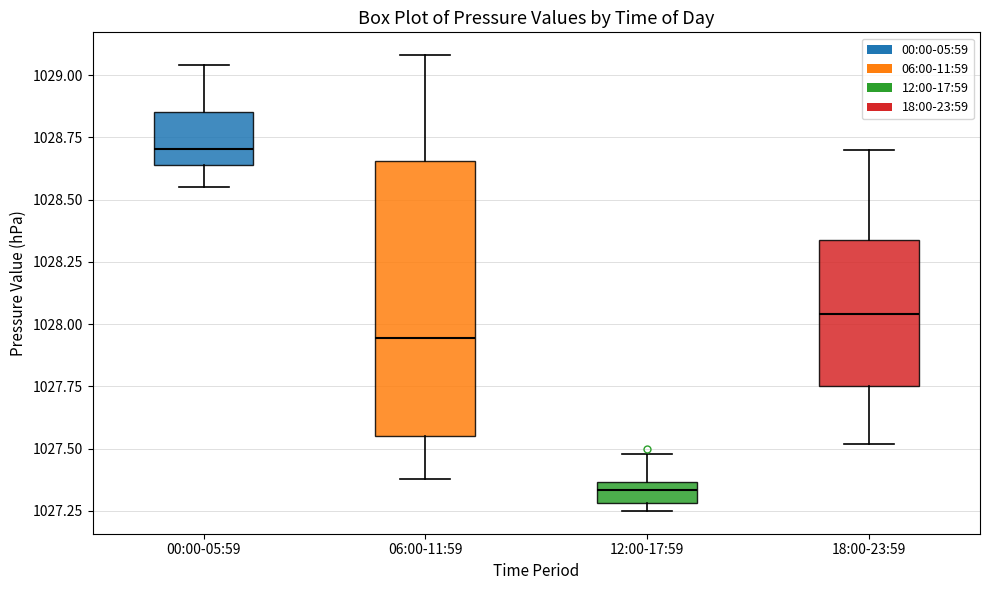

Which box is the tallest, from its lower edge to its upper edge?

06:00-11:59